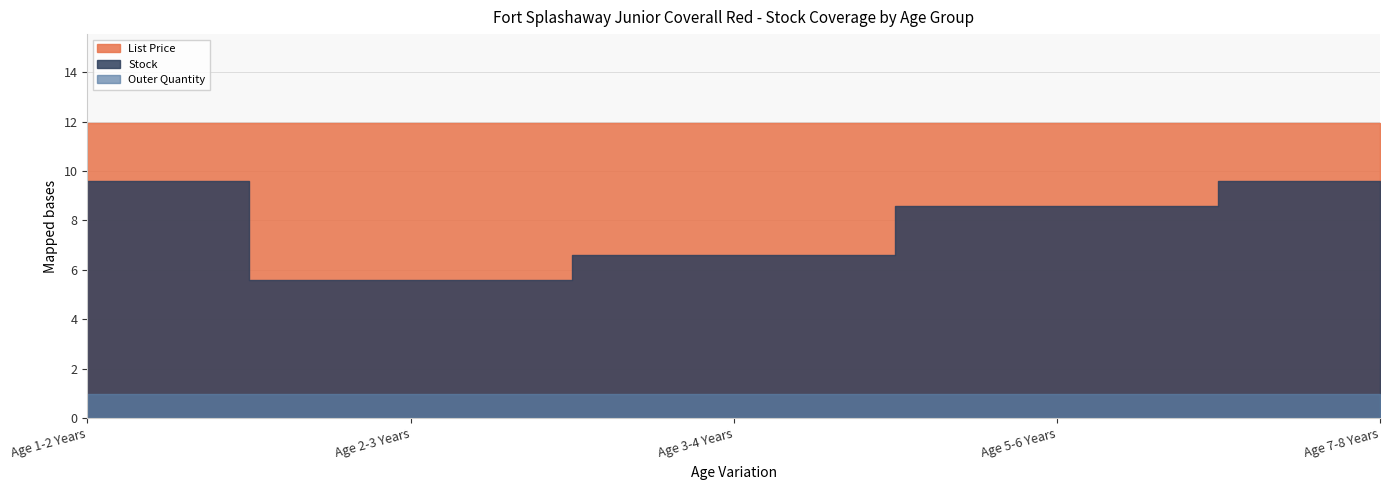

What is the label of the 3rd point from the left?

Age 3-4 Years